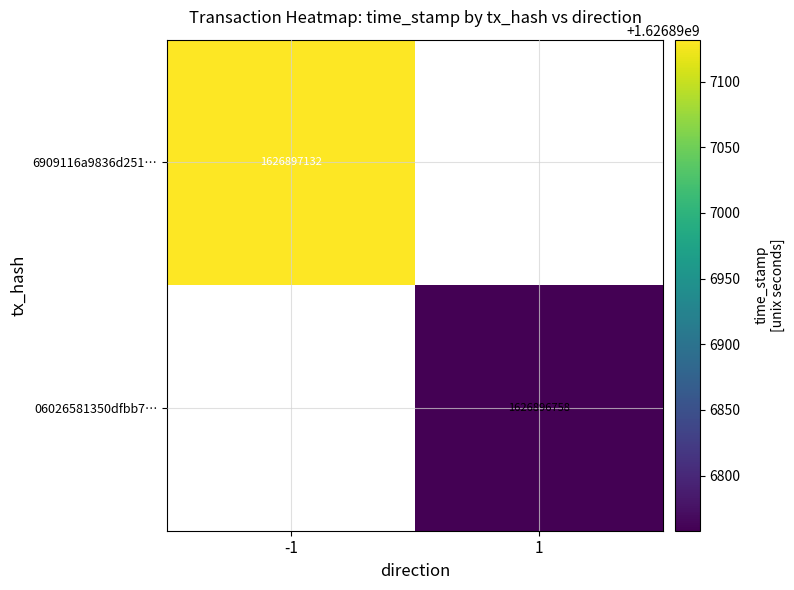

True or false: 6909116a9836d251f836b0309ffc6803b100cac has a value of 1626897132 at time_stamp.

True